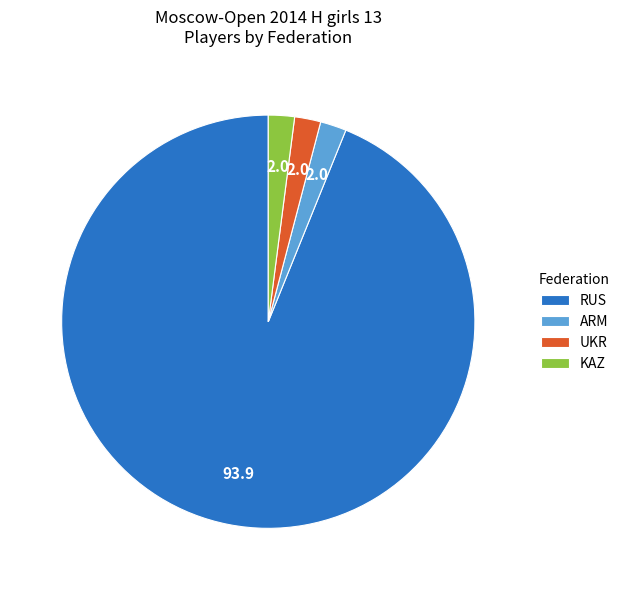

How many slices are in this pie chart?

4